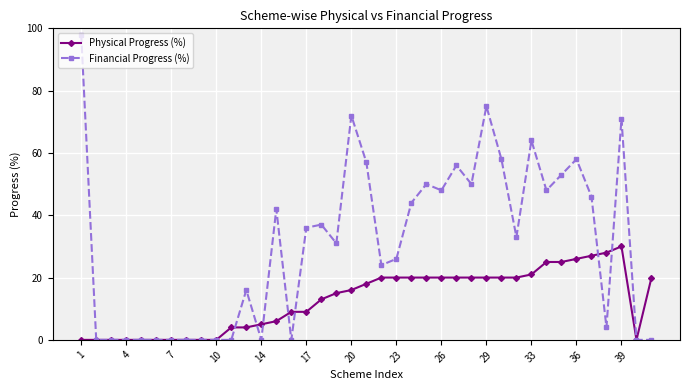

Which series has the widest spread of values?

Financial Progress (%)